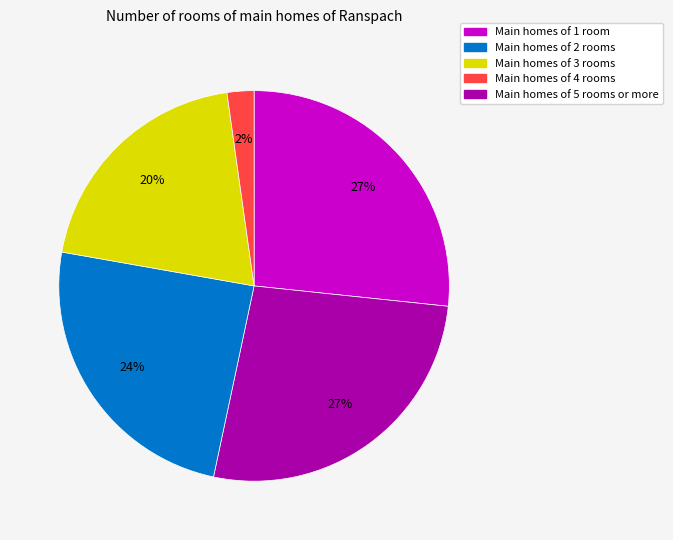

Does any single category account for the majority?

No